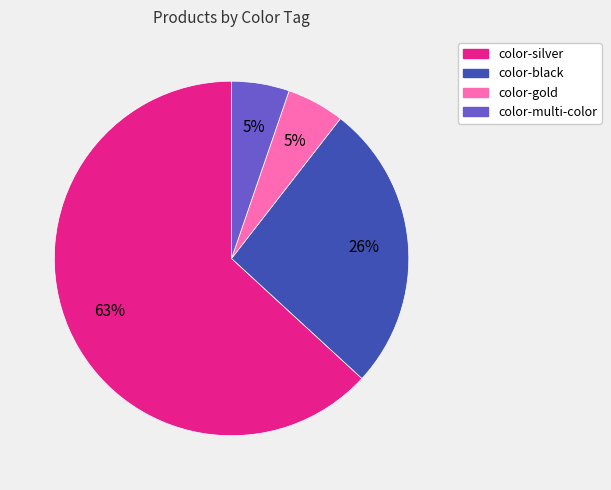

Is there any slice that represents more than half of the pie?

Yes